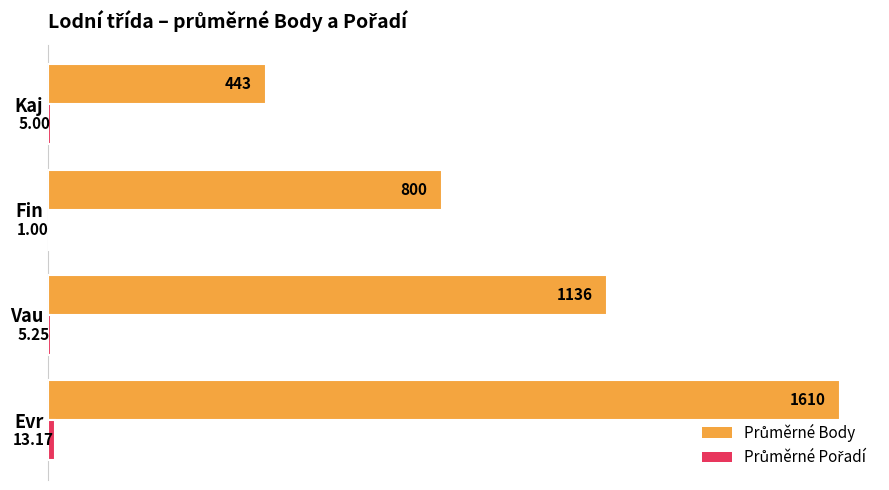

At which category is the sum across all series the highest?

Evr